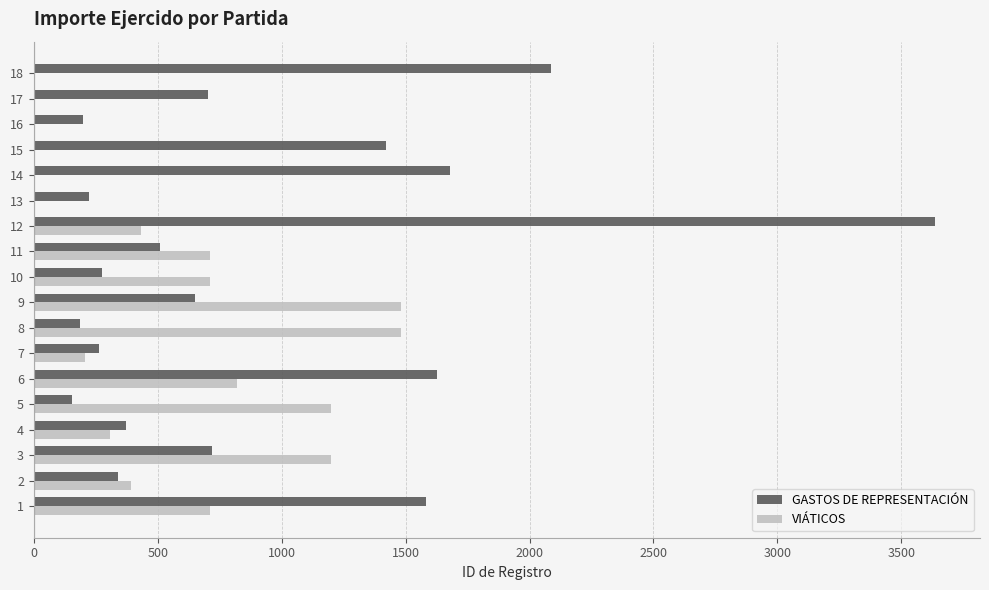

What is the average value of the GASTOS DE REPRESENTACIÓN series?

923.9